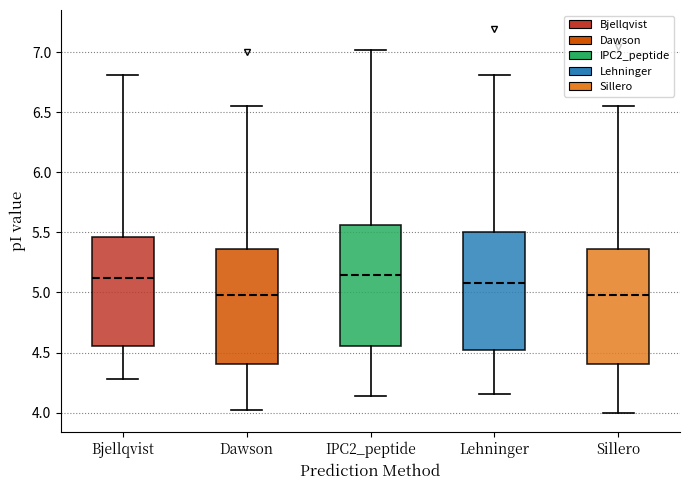

Reading left to right, read every box against the y-axis: the position of its median line, the range the box covers, and the ends of its whiskers. The values are not printed on the chart, so give them approximately, as read against the axis.

Bjellqvist: median 5.10, box 4.55 to 5.45, whiskers 4.30 to 6.80
Dawson: median 5.00, box 4.40 to 5.35, whiskers 4.00 to 6.55
IPC2_peptide: median 5.15, box 4.55 to 5.55, whiskers 4.15 to 7.00
Lehninger: median 5.10, box 4.50 to 5.50, whiskers 4.15 to 6.80
Sillero: median 5.00, box 4.40 to 5.35, whiskers 4.00 to 6.55